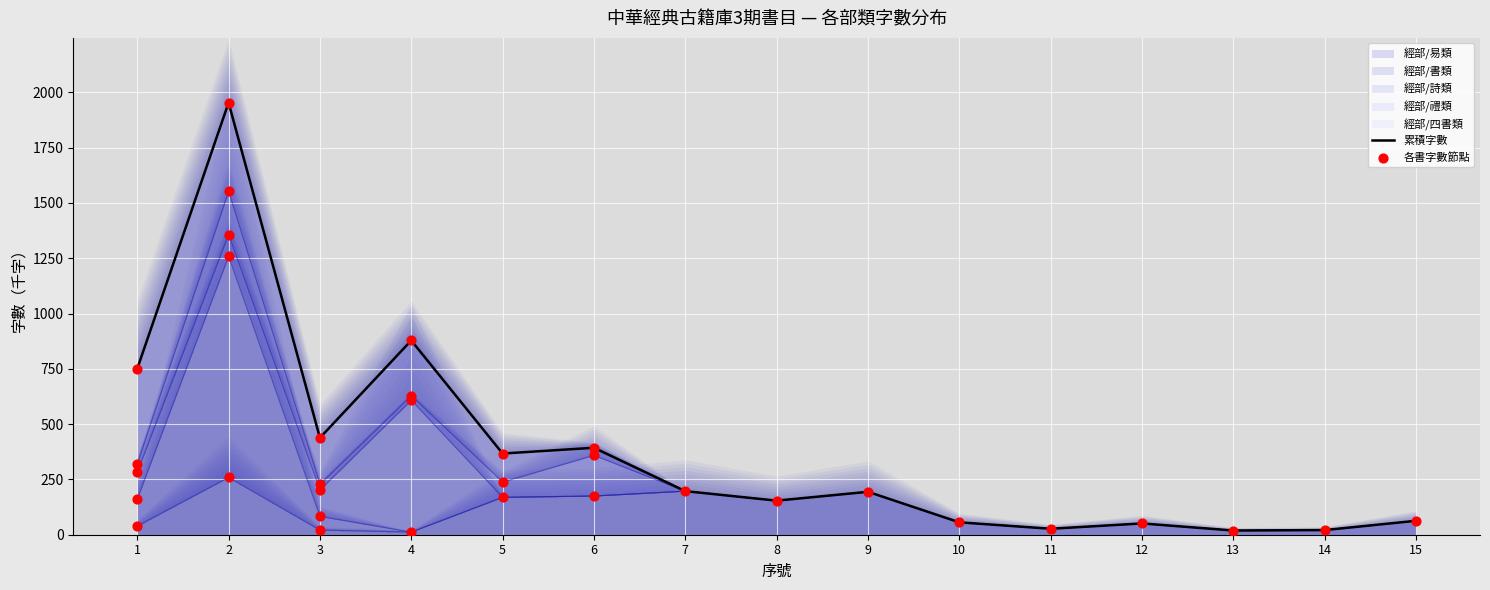

Is the value of 經部/書類 at 4 greater than the value of 經部/詩類 at 13?

No